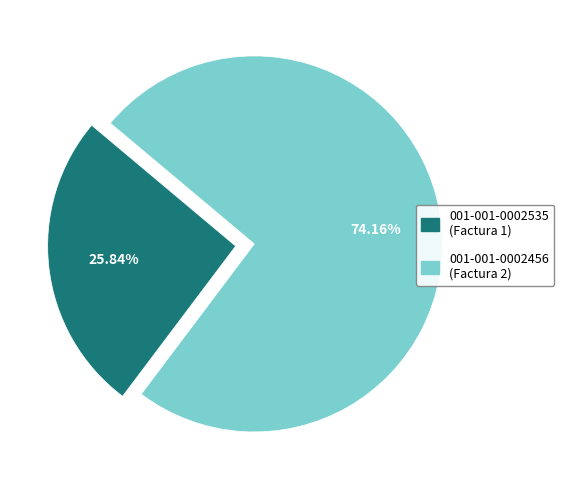

Which category has the biggest portion of the pie?

001-001-0002456